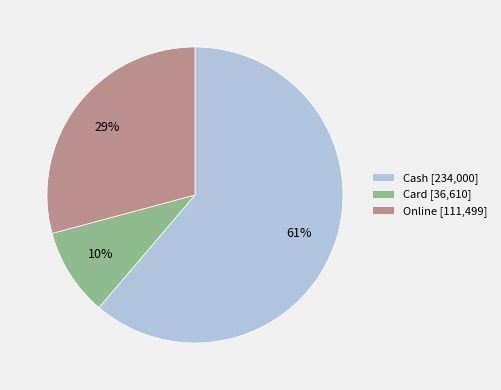

How many slices are in this pie chart?

3